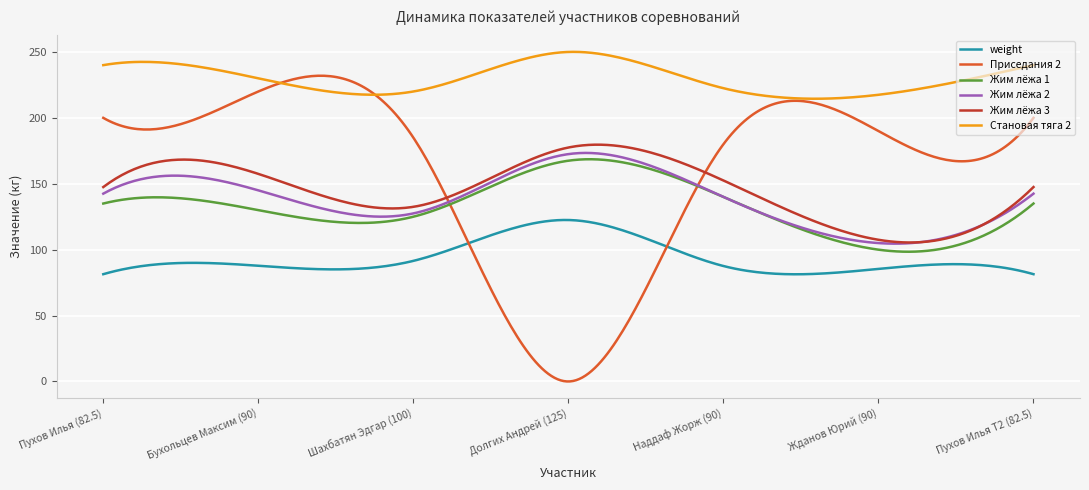

What is the difference between the maximum and second lowest values in the Приседания 2 series?

231.9